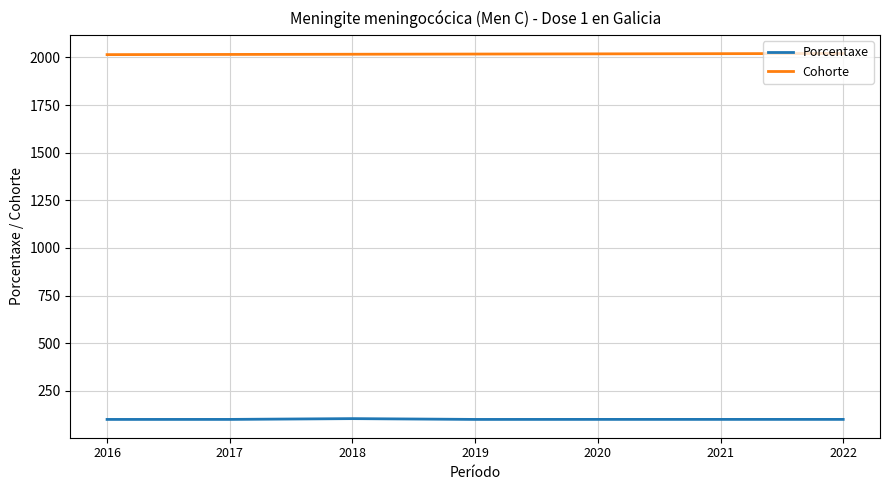

At which label does Porcentaxe first exceed 100?

2018